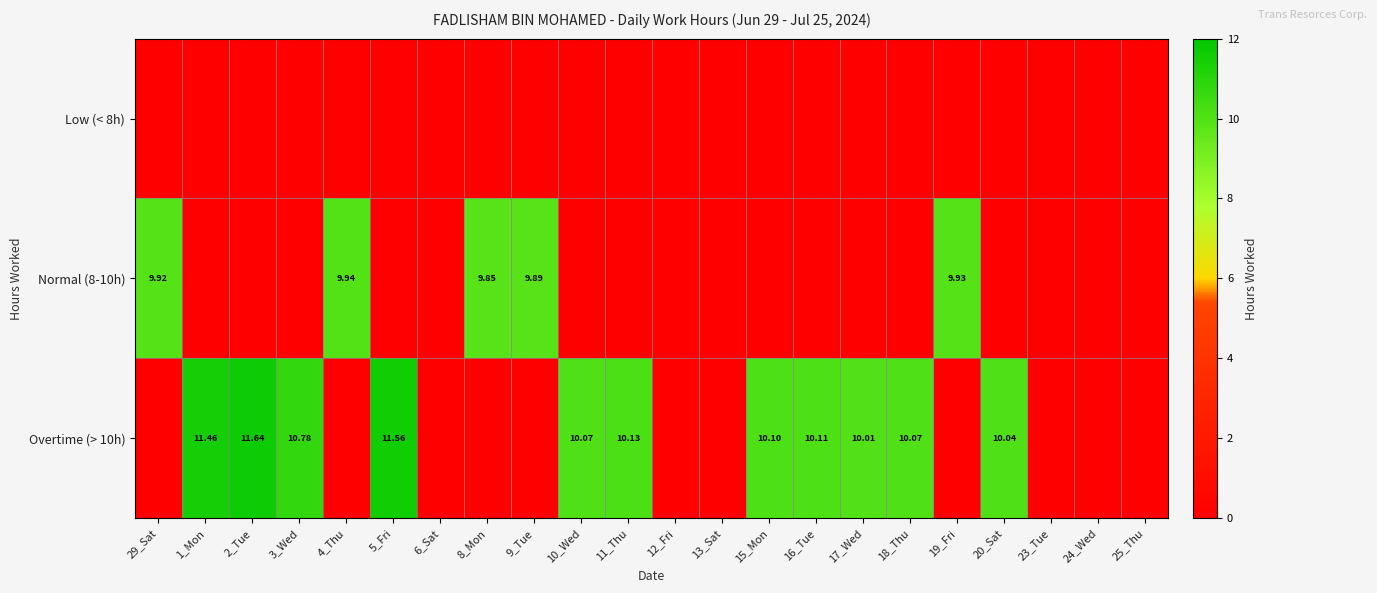

Which series has the largest range (max minus min)?

Overtime (> 10h)